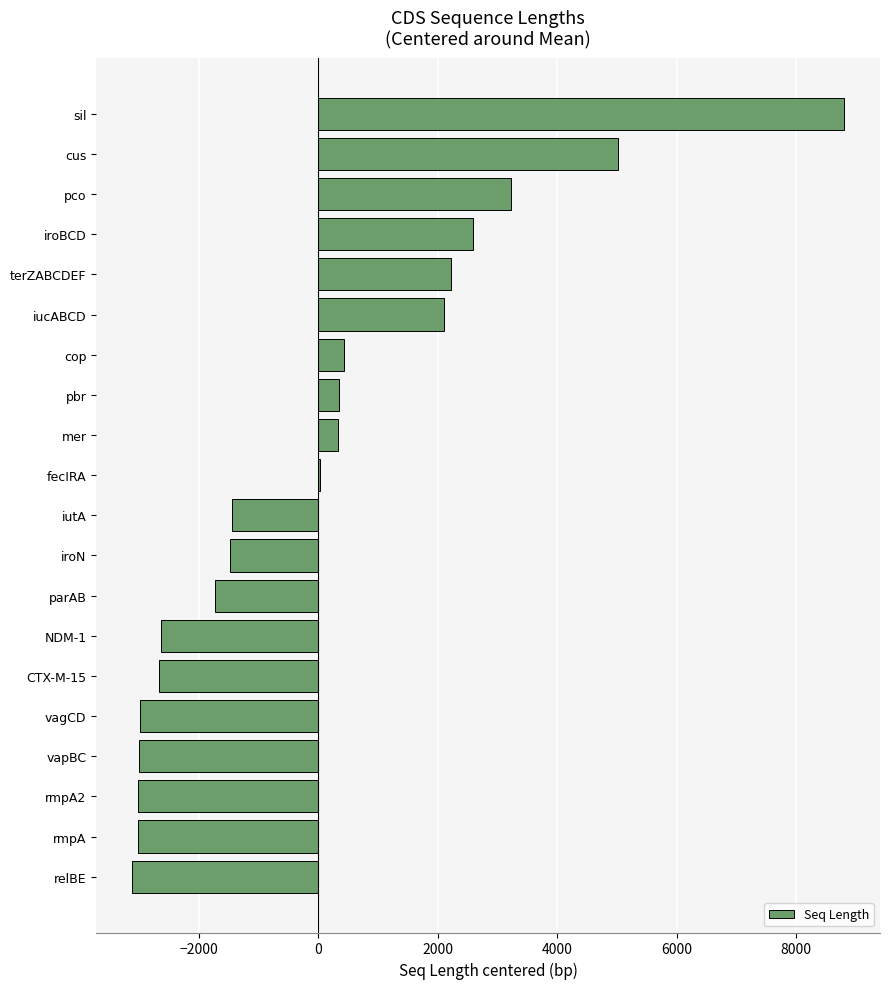

What is the sum of the values at terZABCDEF and pbr?

2576